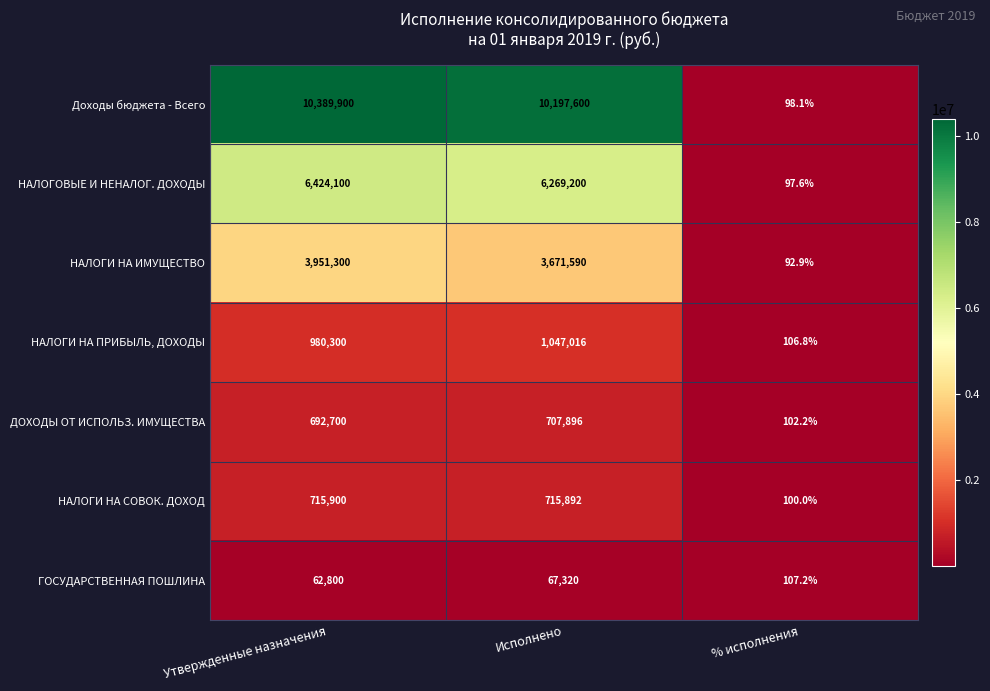

Which label corresponds to the largest value in the chart?

Утвержденные назначения